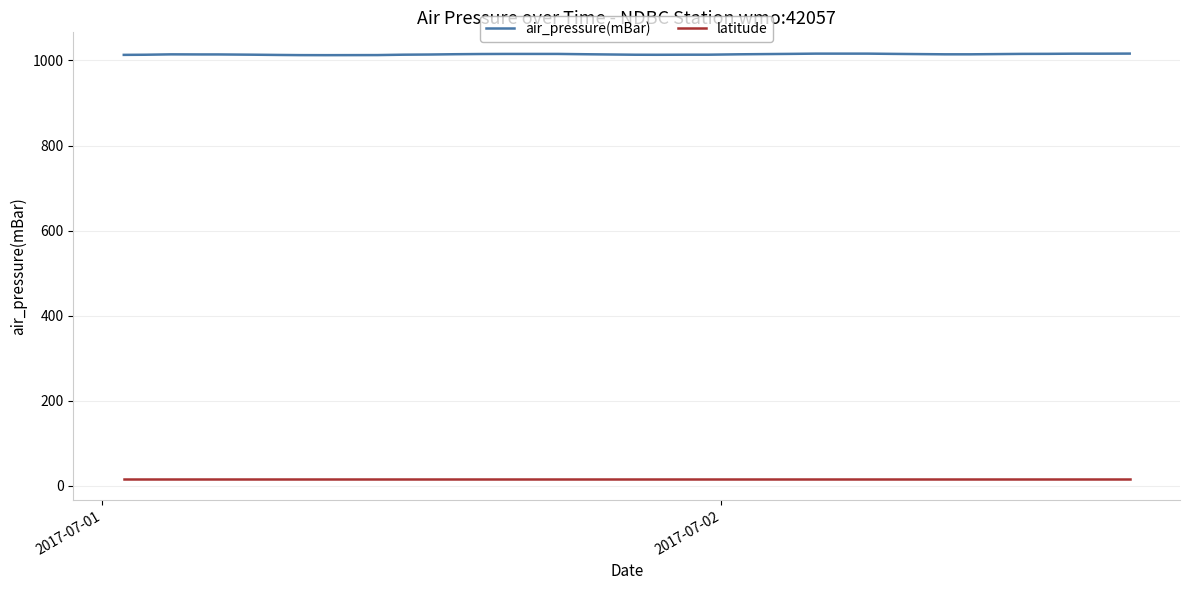

Rank the series by their maximum value, from highest to lowest.

air_pressure(mBar), latitude